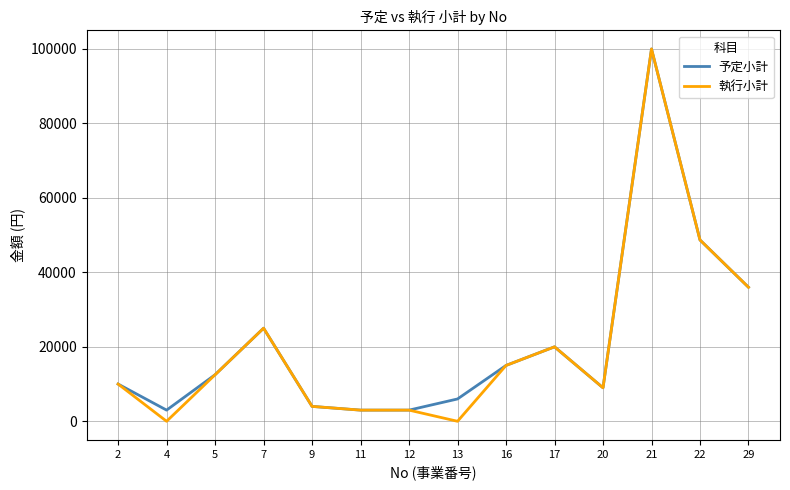

Reading left to right, extract all data points from this chart.

予定小計: 2=10000	4=3000	5=12510	7=25000	9=4000	11=3000	12=3000	13=6000	16=15000	17=20000	20=9000	21=100000	22=48700	29=36000
執行小計: 2=10000	4=0	5=12500	7=25000	9=4000	11=3000	12=3000	13=0	16=15000	17=20000	20=9000	21=100000	22=48700	29=36000